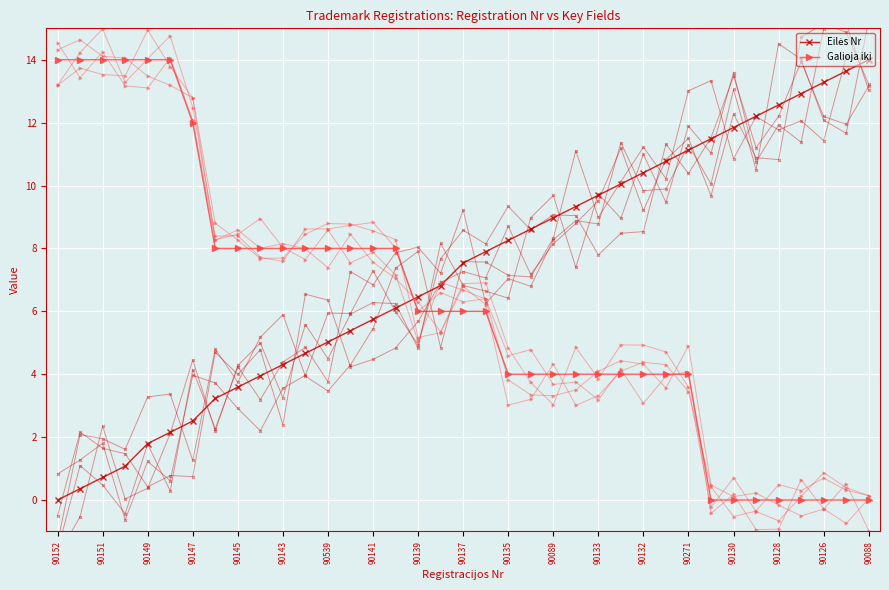

What is the sum of all Eilės Nr values?

268.5